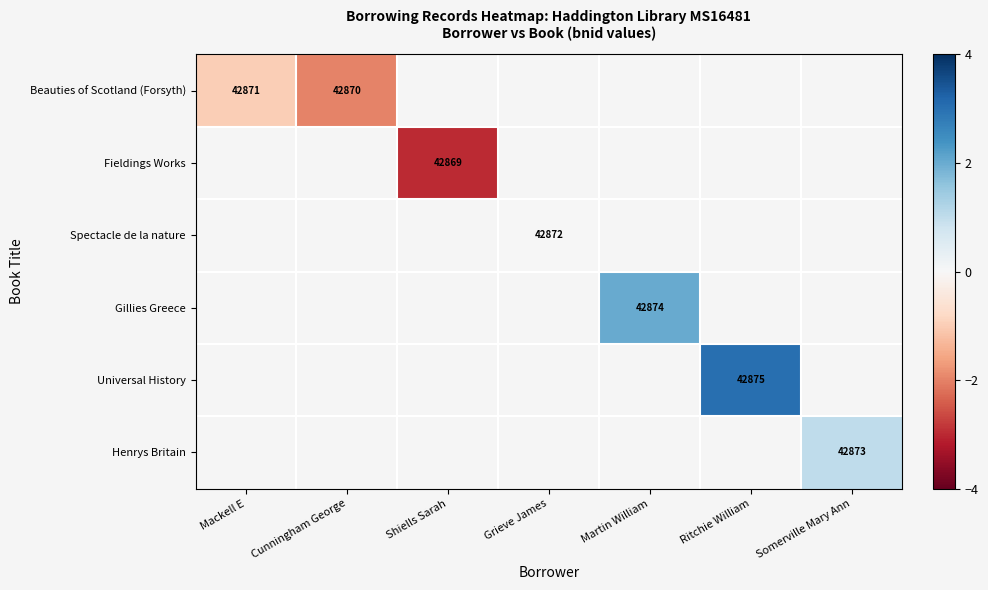

At Grieve James, list the series in order from smallest to largest.

Beauties of Scotland (Forsyth), Fieldings Works, Spectacle de la nature, Gillies Greece, Universal History, Henrys Britain